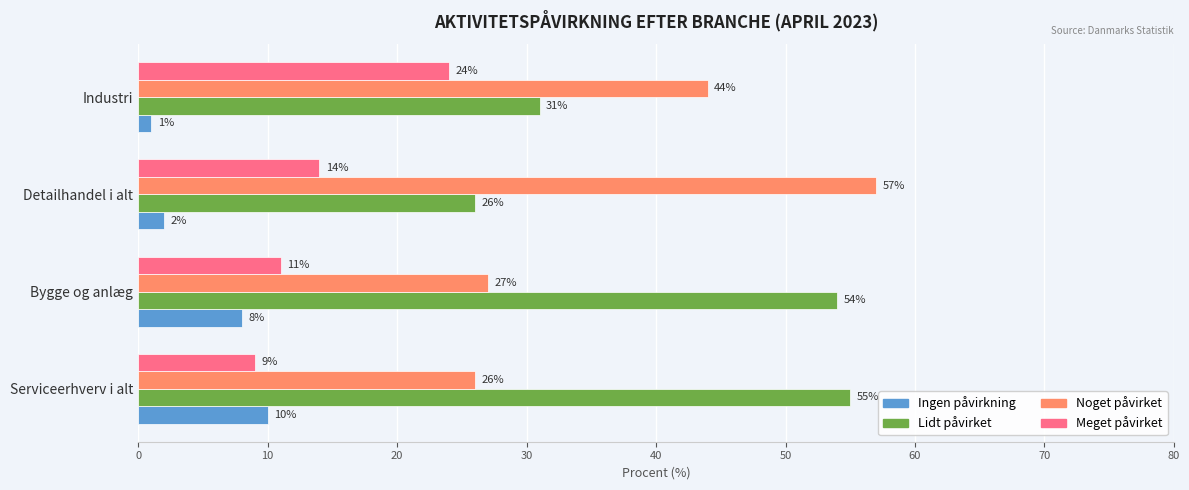

What are all the series names shown in the legend?

Ingen påvirkning, Lidt påvirket, Noget påvirket, Meget påvirket